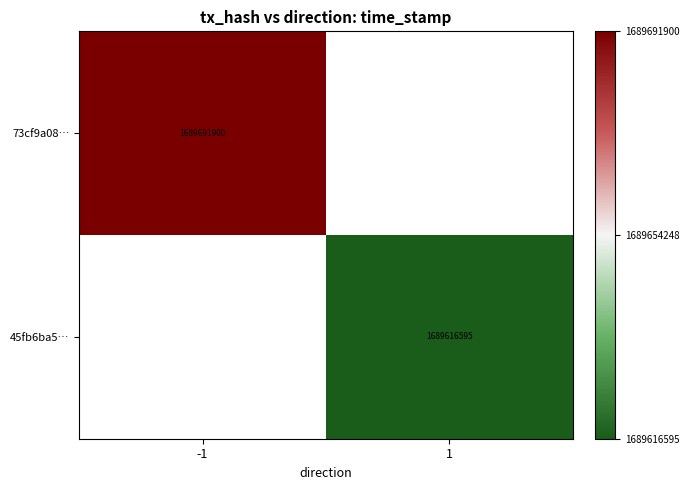

Is it true that 73cf9a08… equals 1689691900 at -1?

True